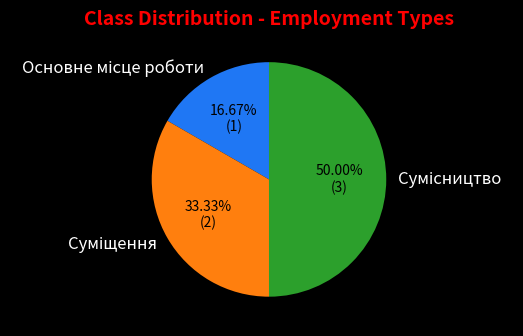

How many segments does this pie chart have?

3